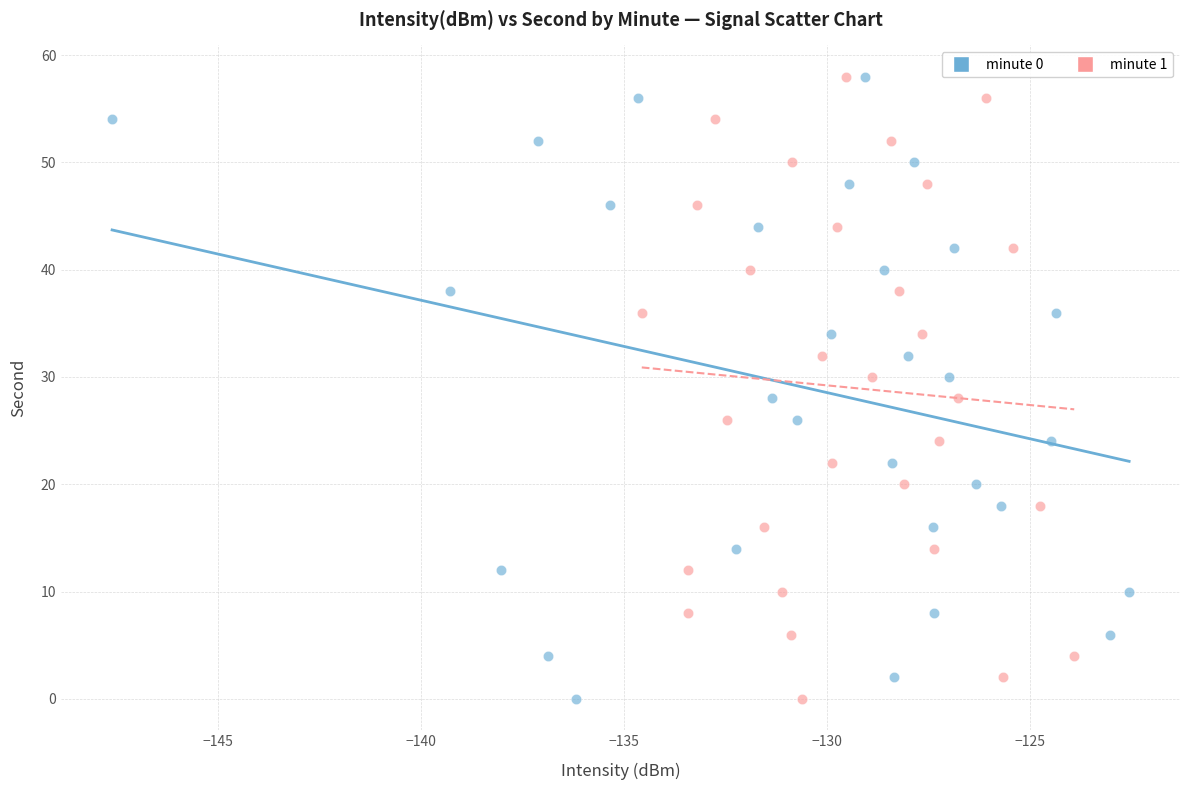

What are all the series names shown in the legend?

minute 0, minute 1